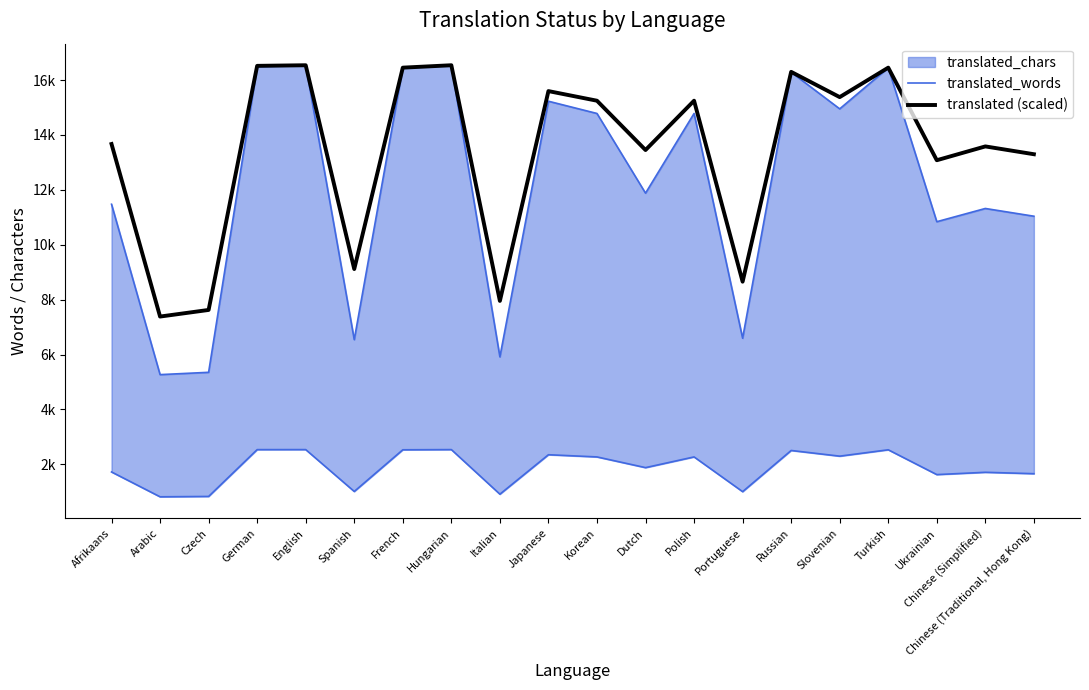

At which category does translated_words reach its first local peak?

English